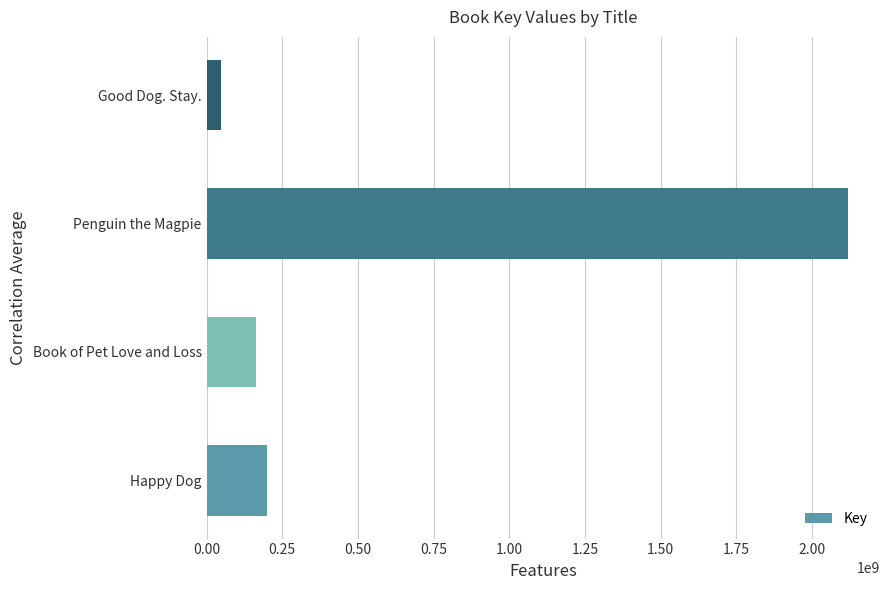

The value at Happy Dog is 45865814. True or false?

False